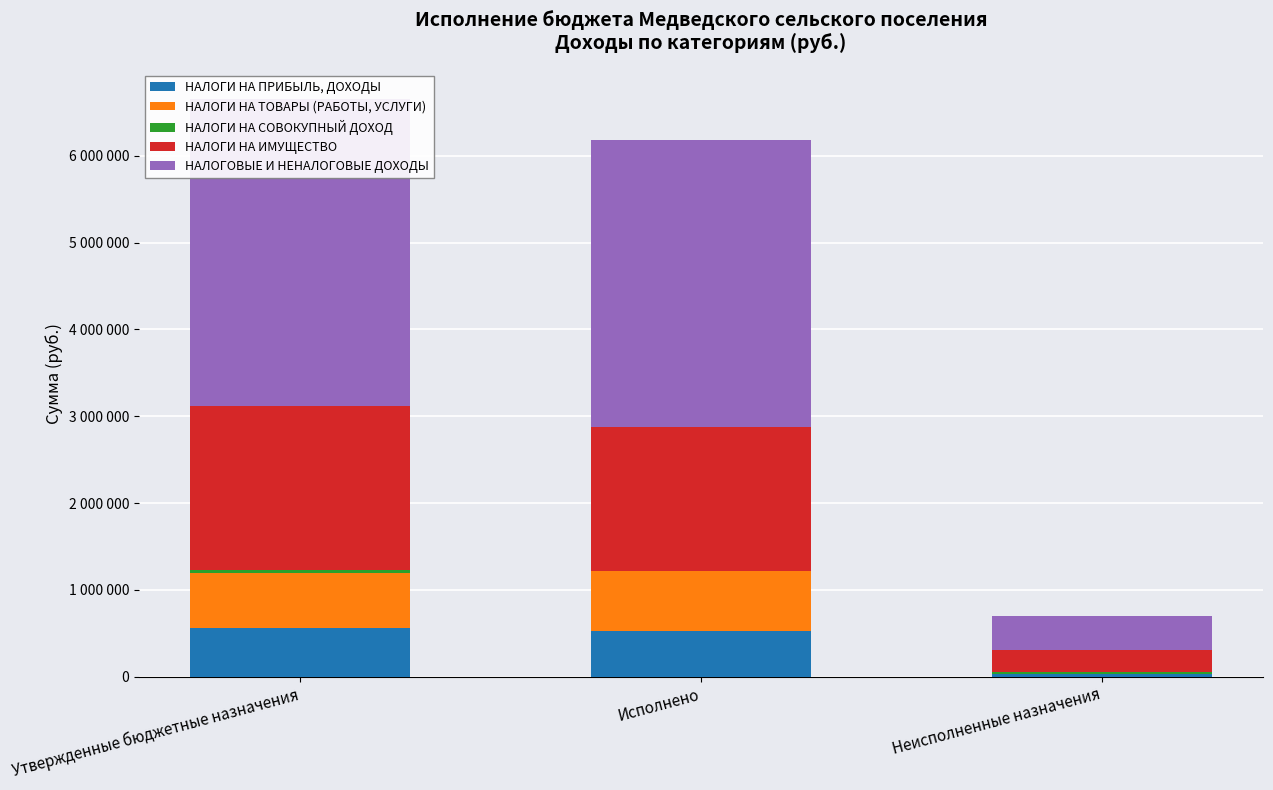

True or false: НАЛОГИ НА СОВОКУПНЫЙ ДОХОД has a value of 410.3 at Исполнено.

False